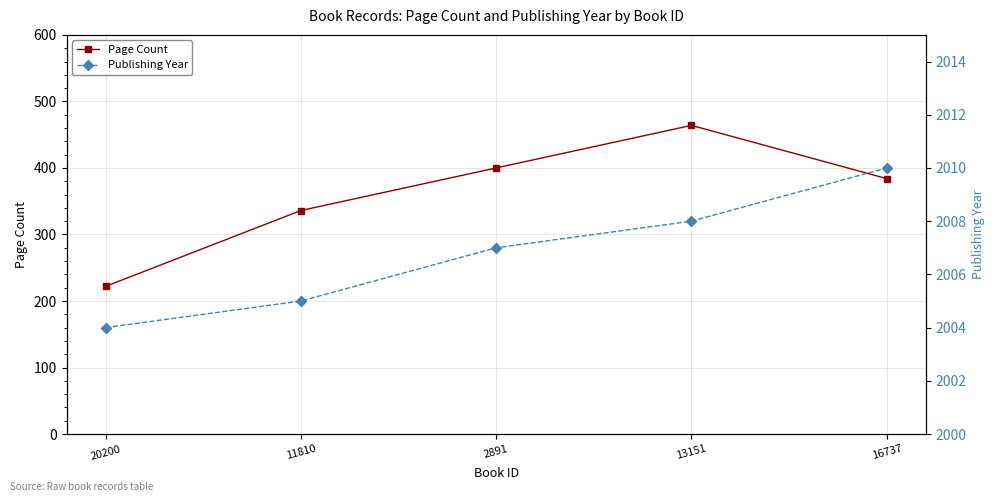

What is the value of the Publishing Year point at the 2nd from the left?

2005